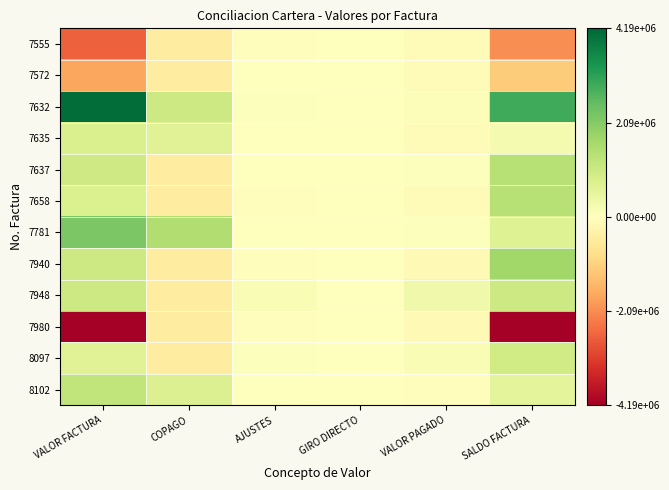

What is the difference between the highest and lowest values at COPAGO?

1977560.0